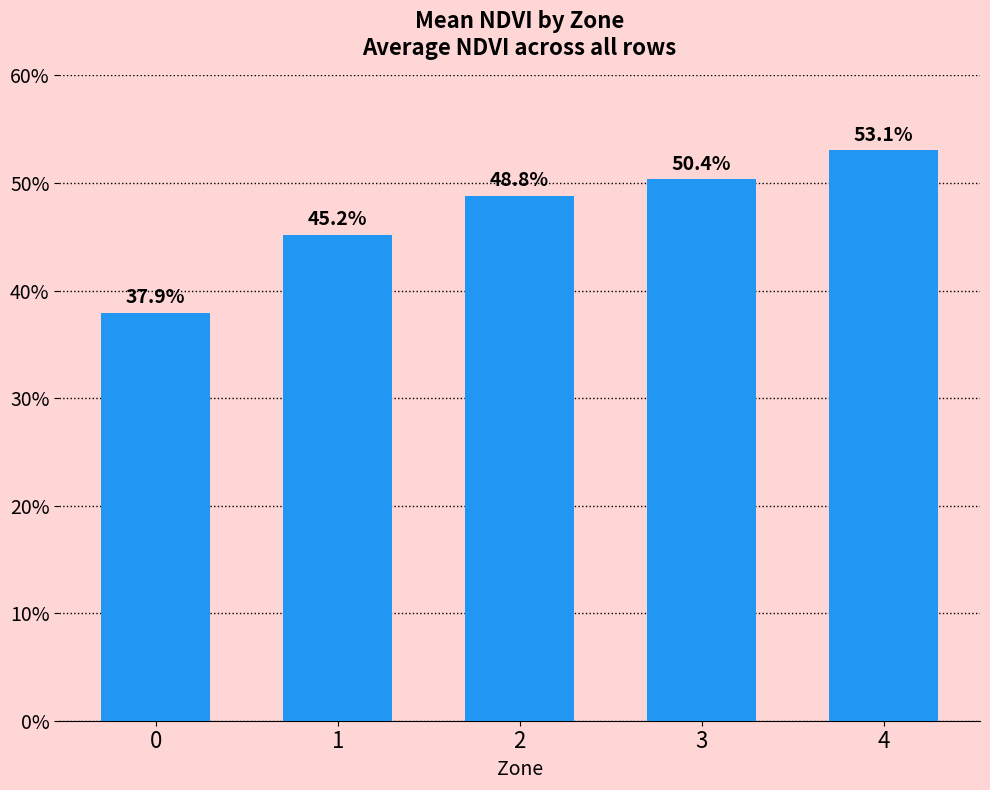

What is the value of the 4th bar from the left?

0.5